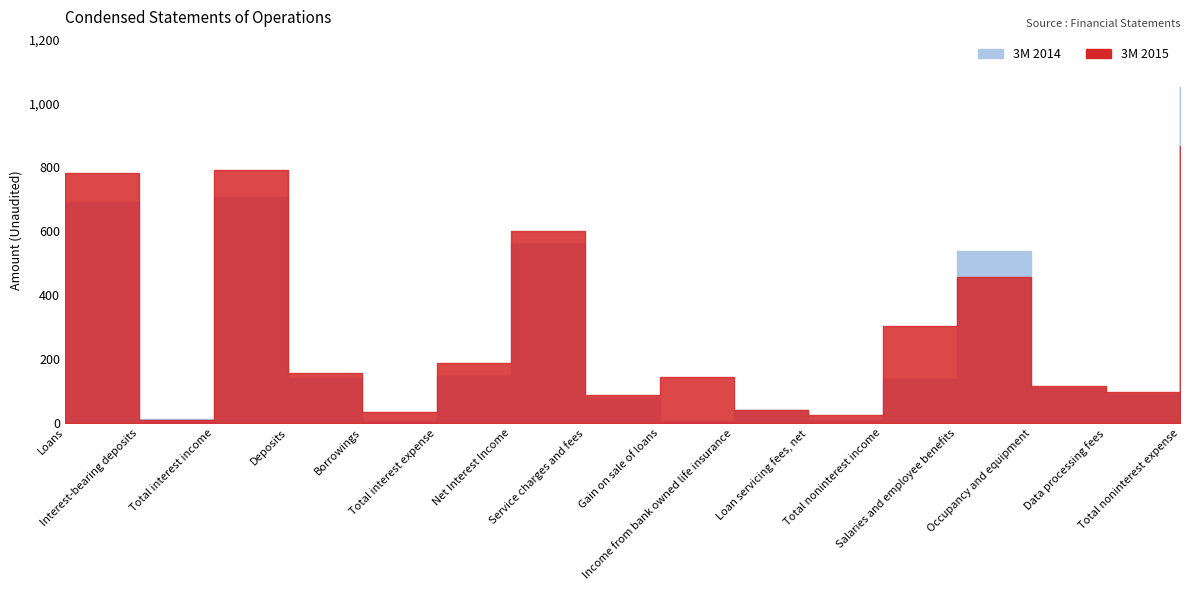

What is the minimum value for 3M 2014?

6